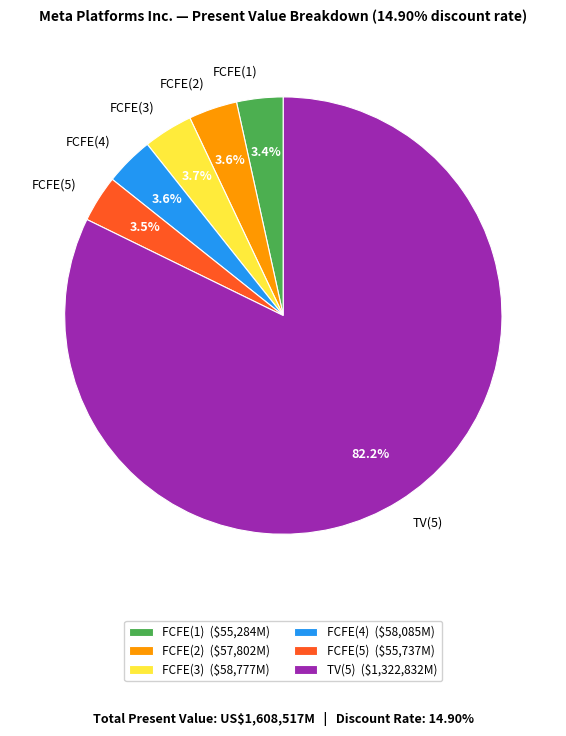

What percentage is the FCFE(1) slice, to the nearest percent?

3%